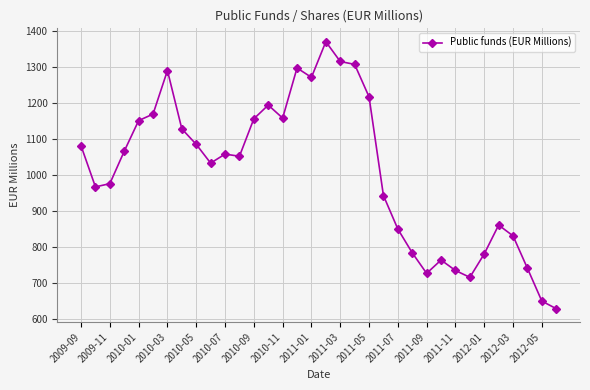

Does the chart display data point markers on the line(s)?

Yes